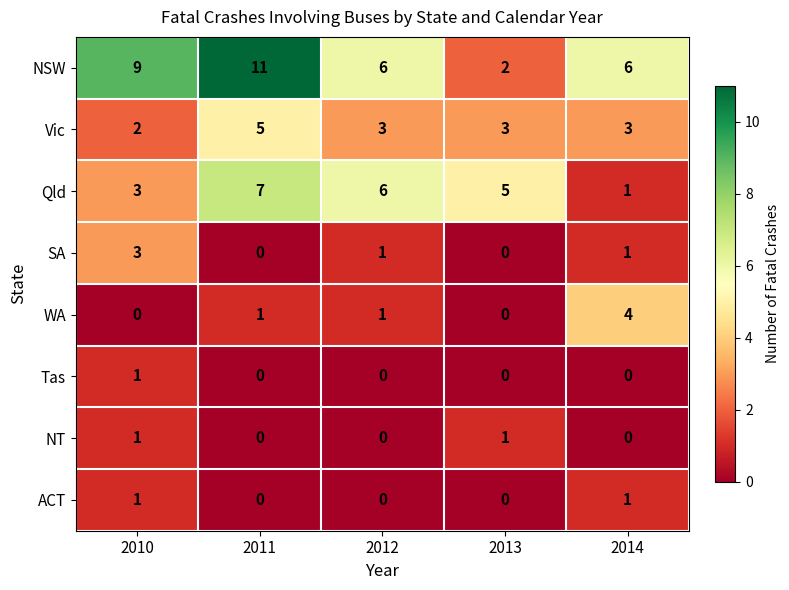

At which category is the sum across all series the highest?

2011